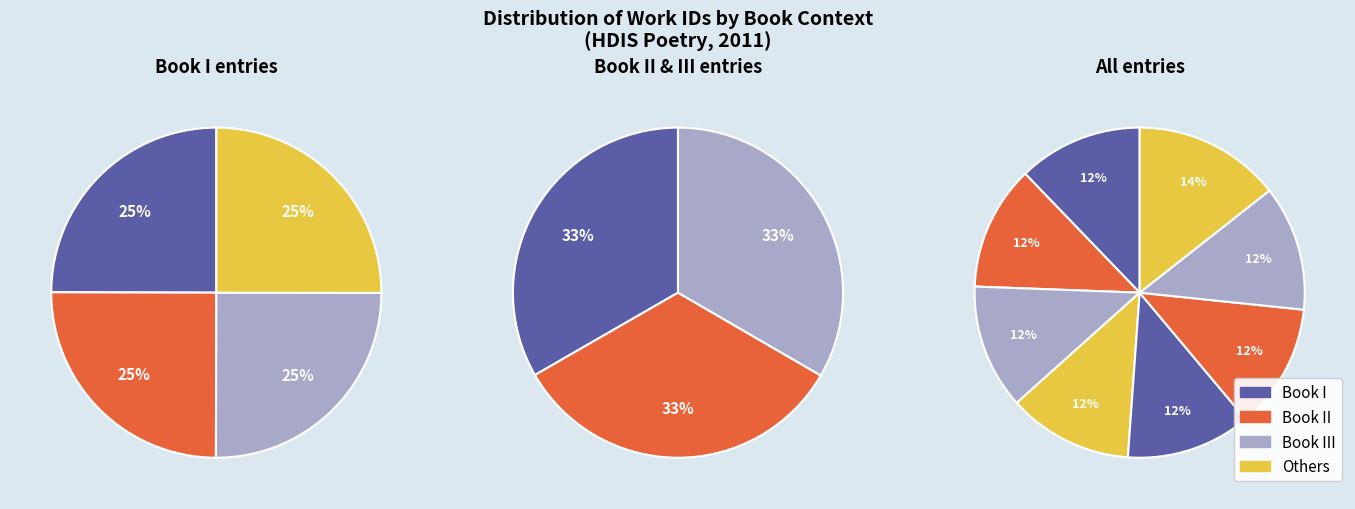

To the nearest percent, what is the difference between the largest and smallest slice percentages?

2%